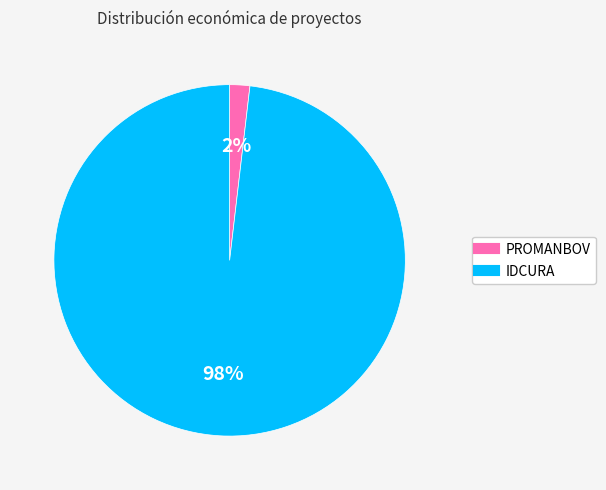

Do IDCURA and PROMANBOV together represent more than half of the pie?

Yes